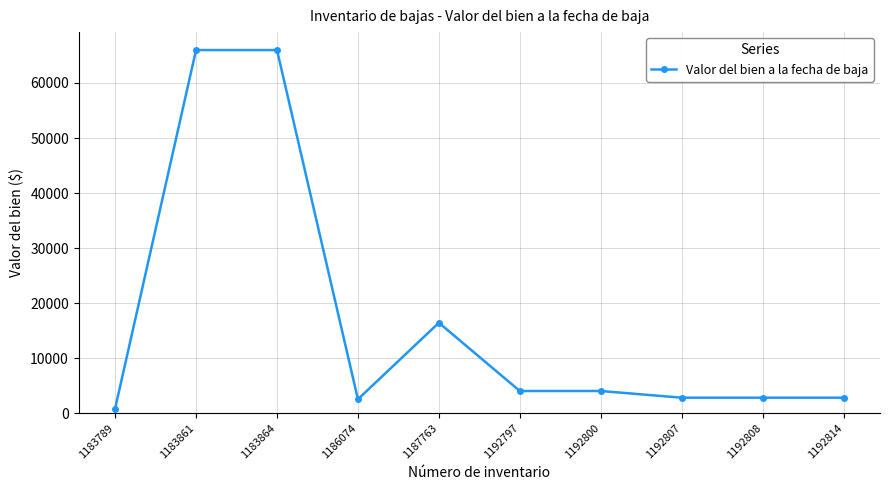

Does the chart display data point markers on the line(s)?

Yes